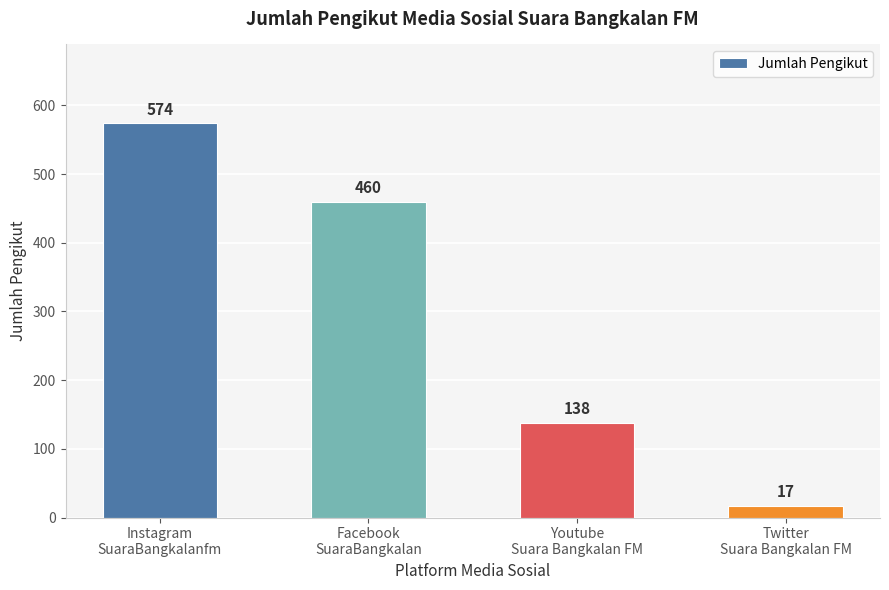

Reading left to right, extract all data points from this chart.

574	460	138	17